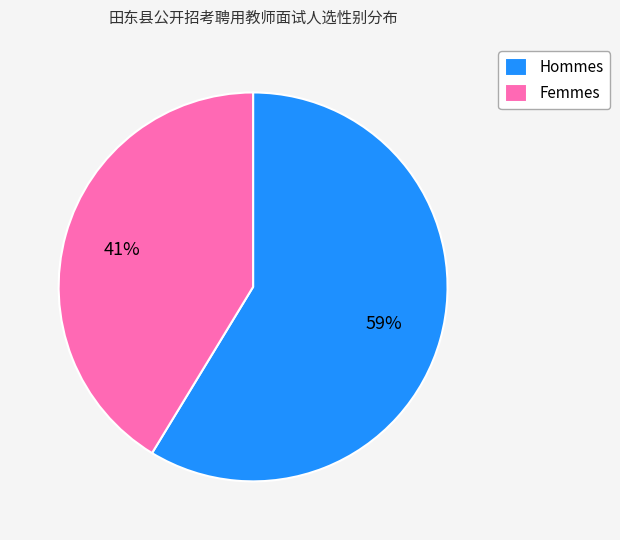

To the nearest percent, what is the combined percentage of Hommes and Femmes?

100%